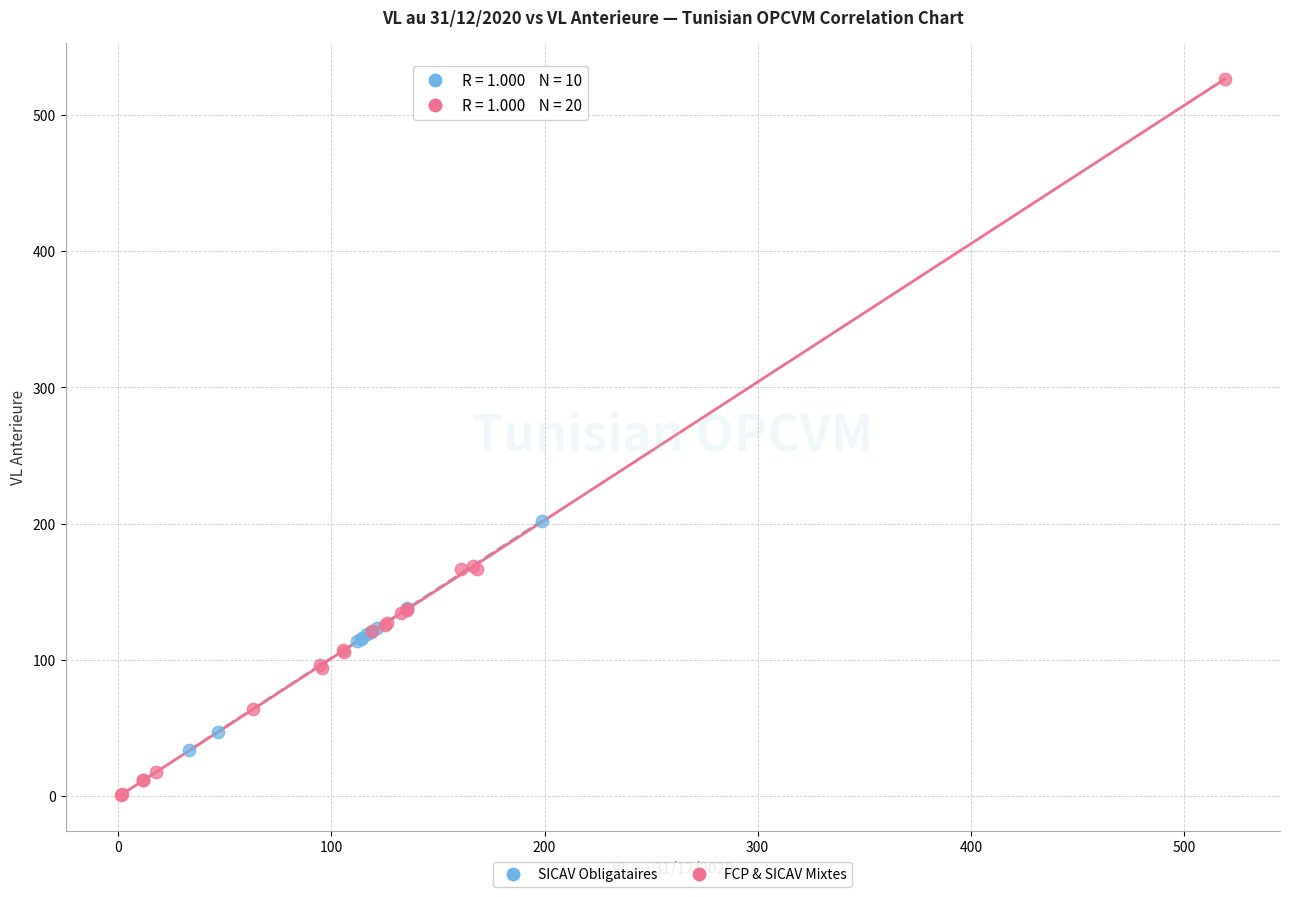

Which series reaches the maximum Y coordinate?

FCP & SICAV Mixtes